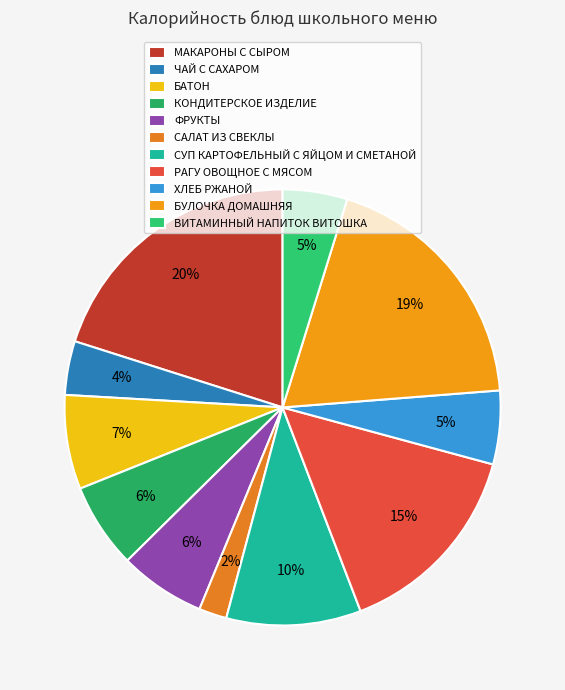

How many segments does this pie chart have?

11